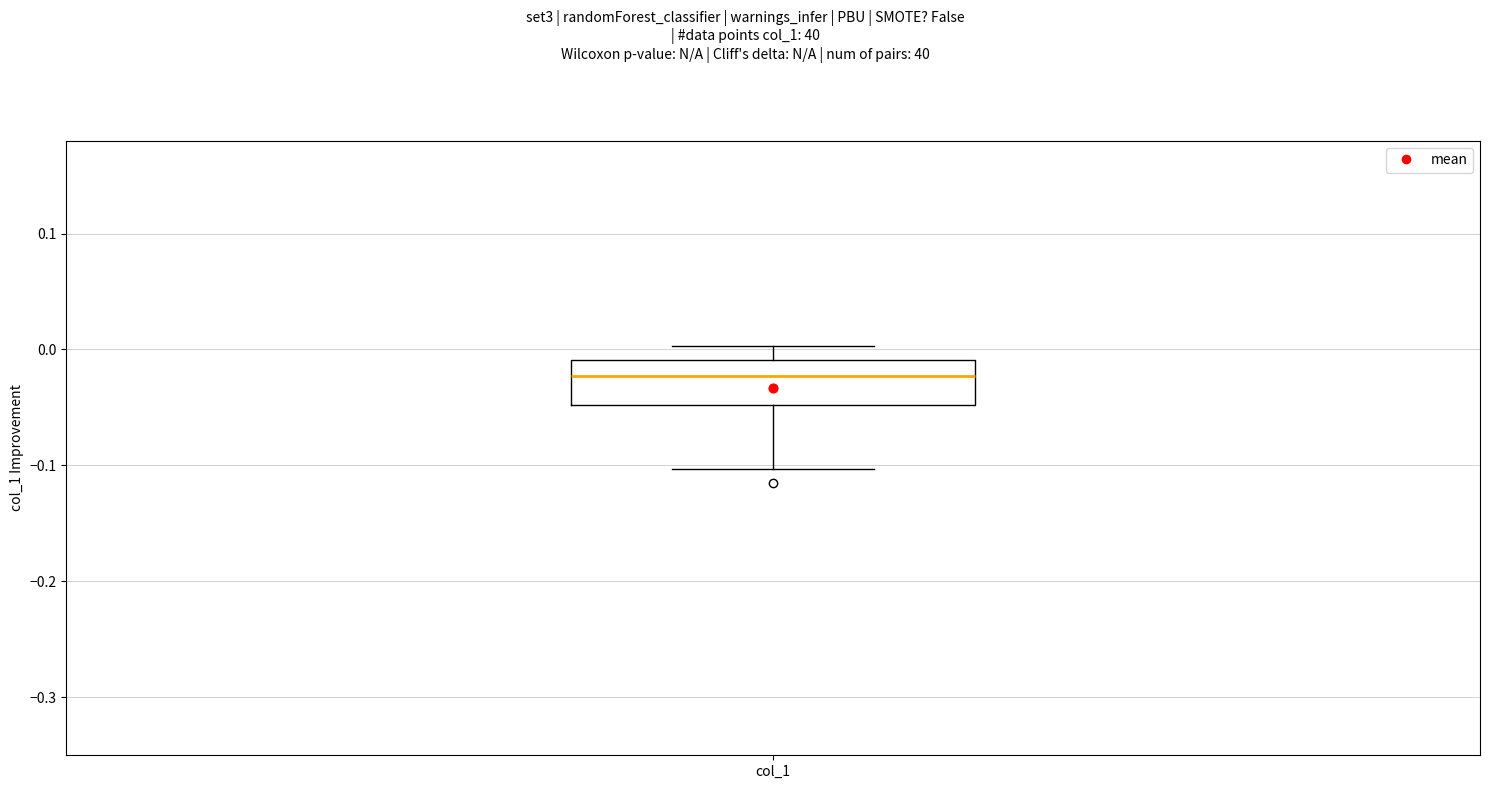

Read this box plot against the y-axis: the position of the median line, the range covered by the box, and the ends of both whiskers. The values are not printed on the chart, so give them approximately, as read against the axis.

median -0.02, box -0.05 to -0.01, whiskers -0.10 to 0.00